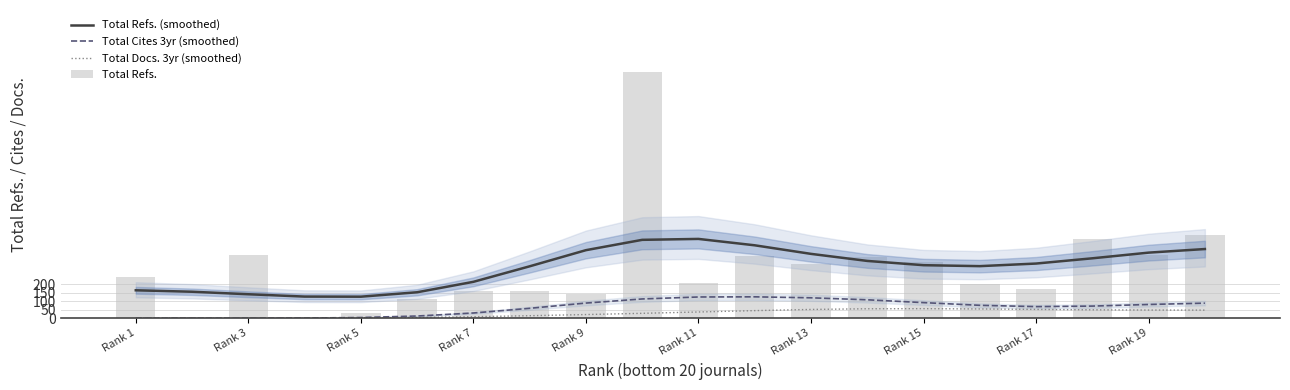

Rank the series at 13 from highest to lowest value.

Total Refs., Total Refs. (smoothed), Total Cites 3yr (smoothed), Total Docs. 3yr (smoothed)